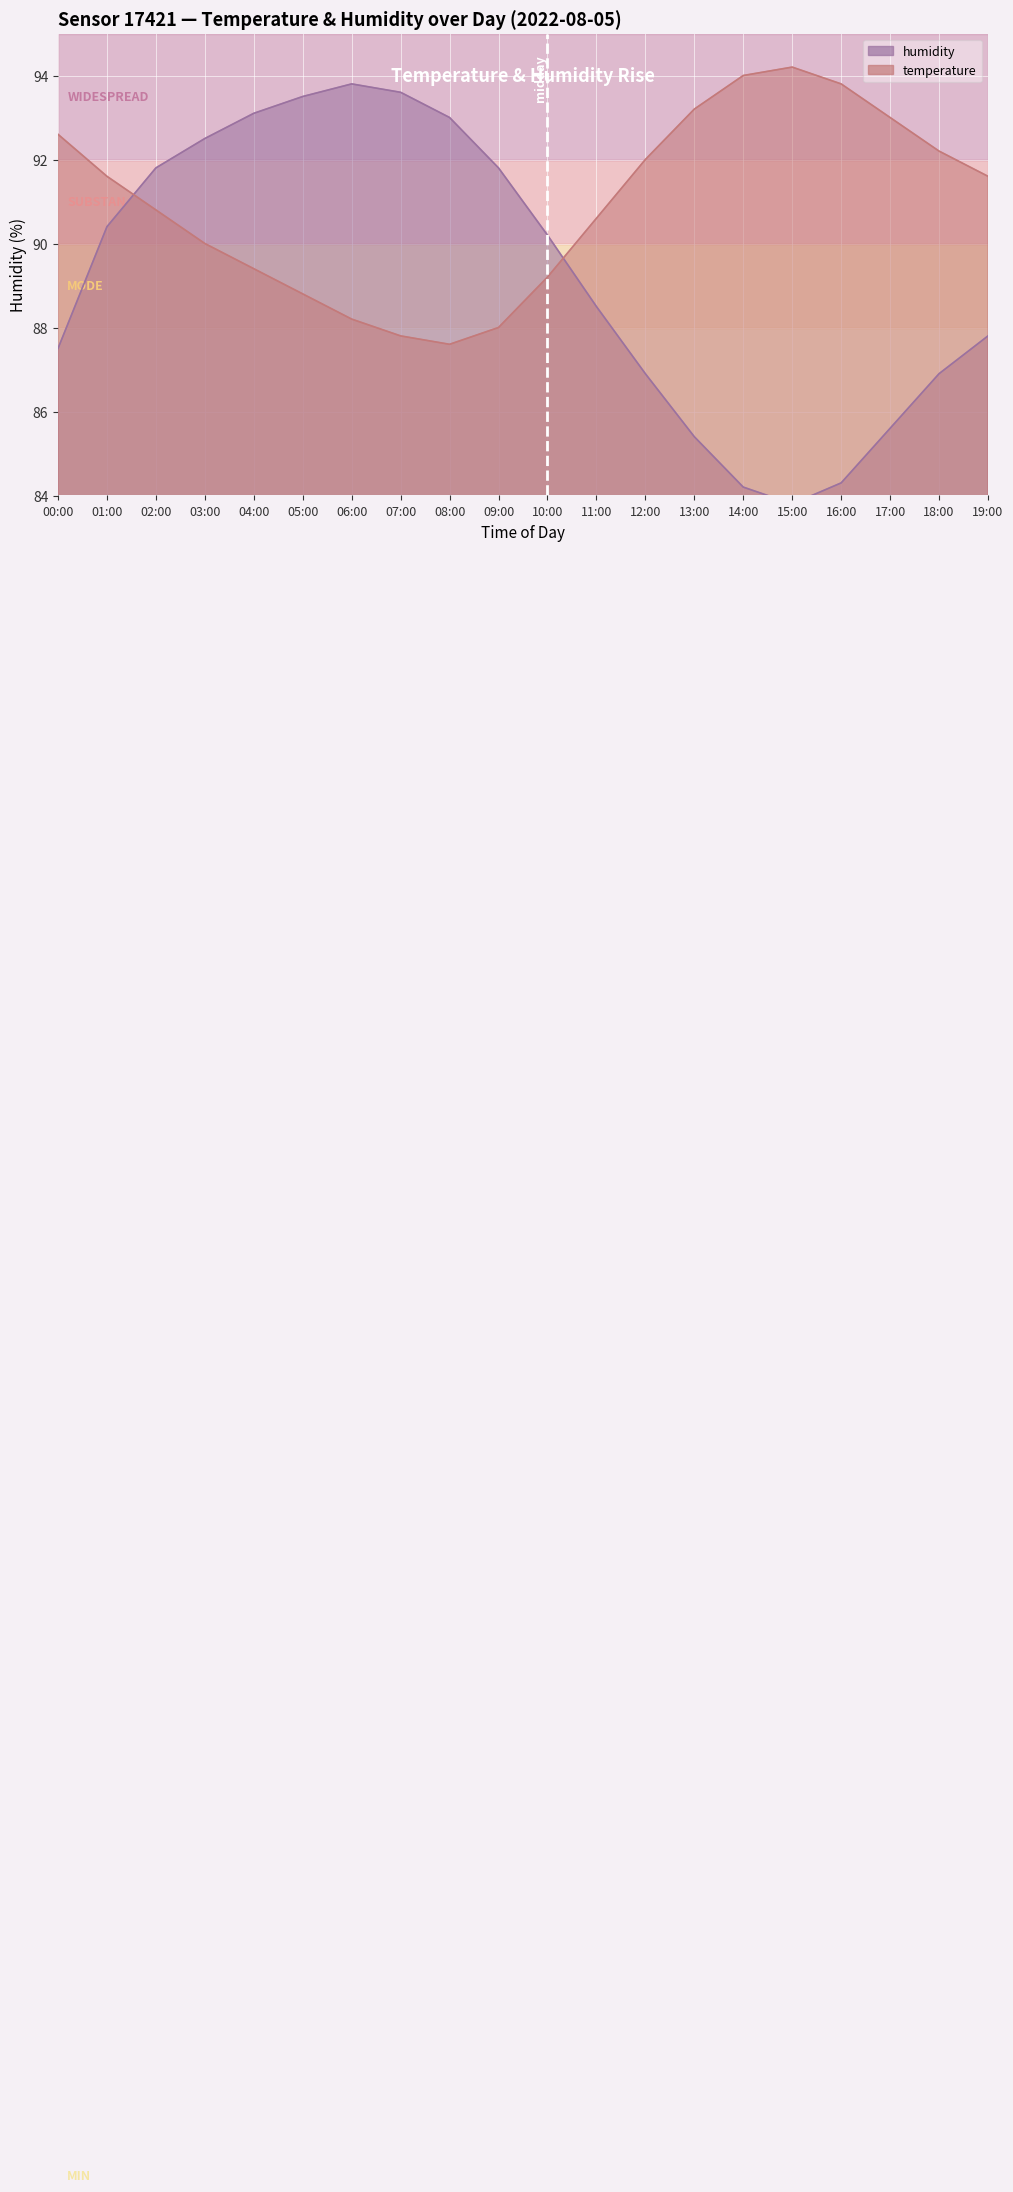

At which category does humidity reach its first local peak?

06:00